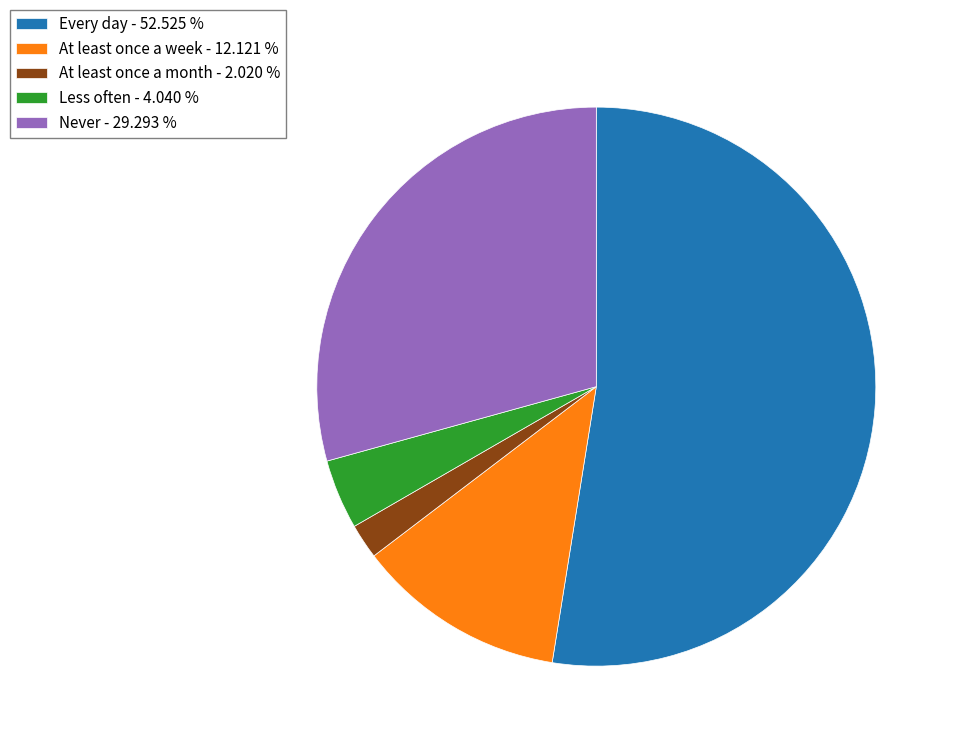

Rank the categories by value from lowest to highest.

At least once a month - 2.020 %, Less often - 4.040 %, At least once a week - 12.121 %, Never - 29.293 %, Every day - 52.525 %